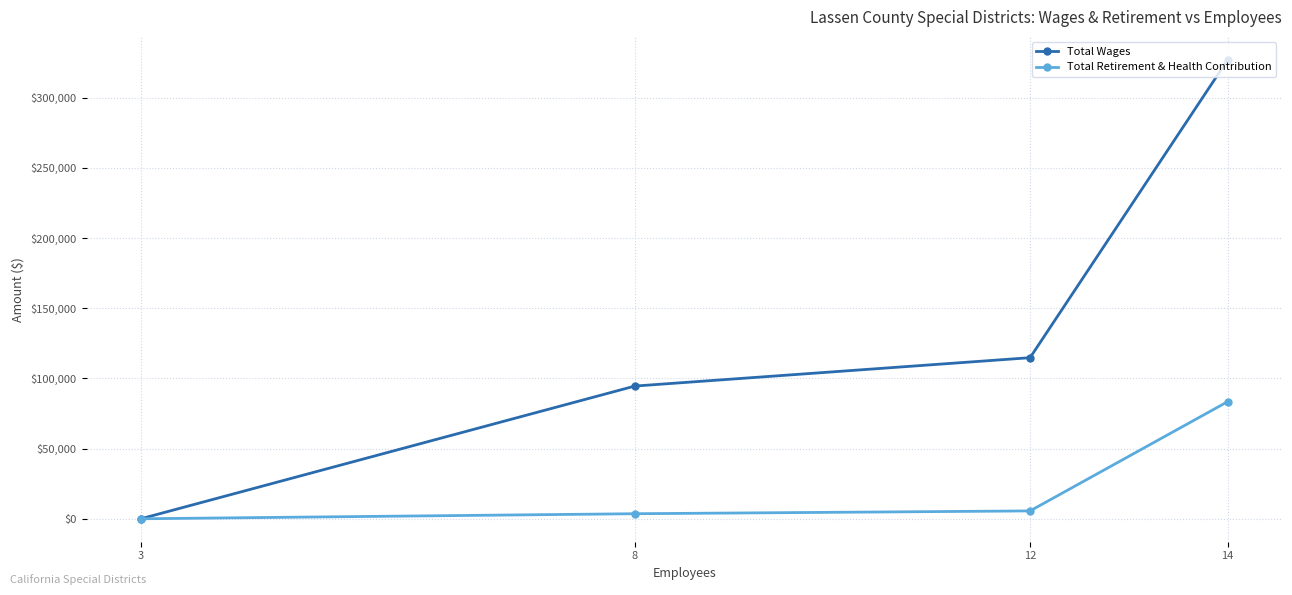

What are all the series names shown in the legend?

Total Wages, Total Retirement & Health Contribution